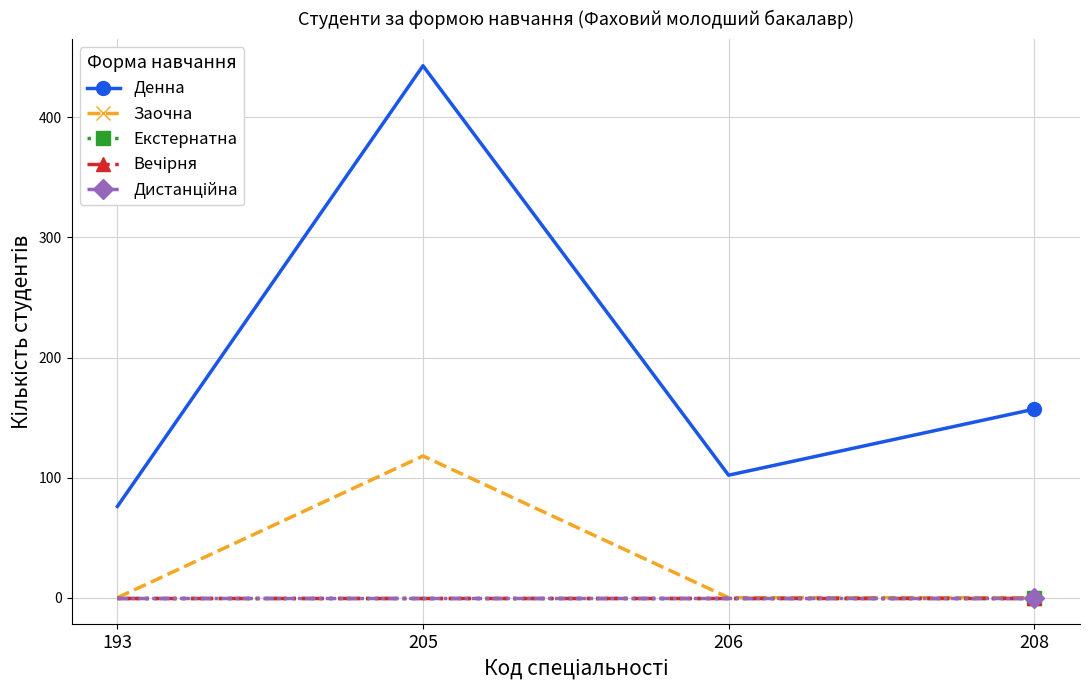

Which series has the widest spread of values?

Денна